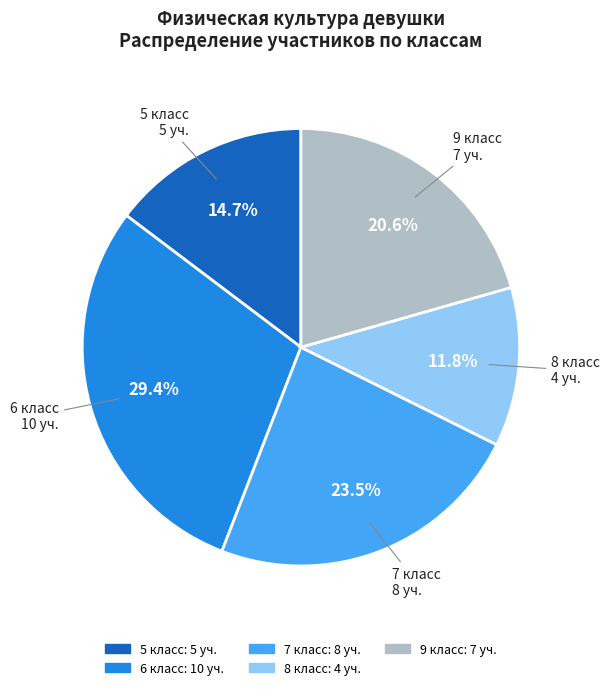

Is there any slice that represents more than half of the pie?

No